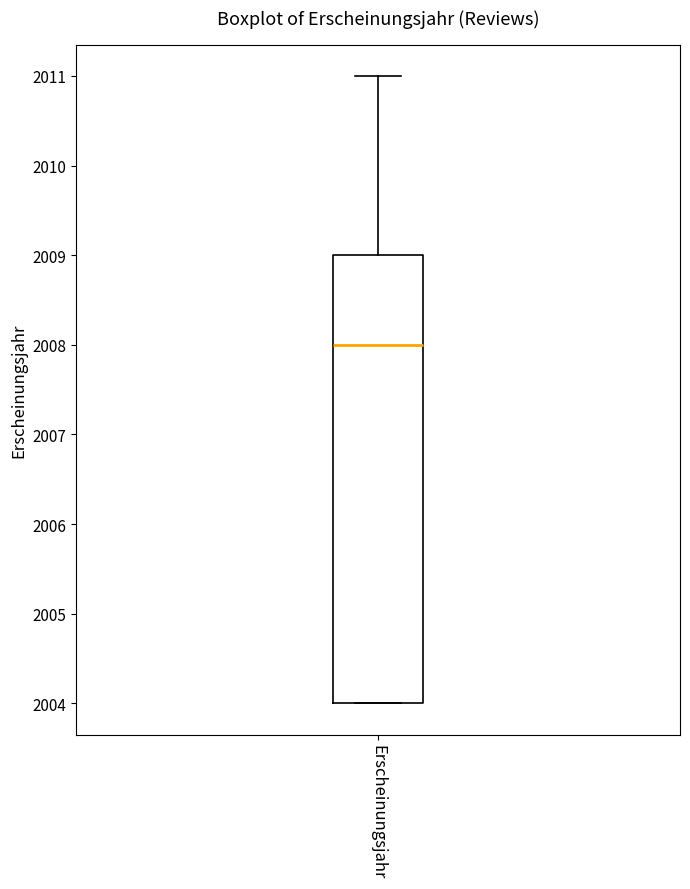

Read this box plot against the y-axis: the position of the median line, the range covered by the box, and the ends of both whiskers. The values are not printed on the chart, so give them approximately, as read against the axis.

median 2008, box 2004 to 2009, whiskers 2004 to 2011